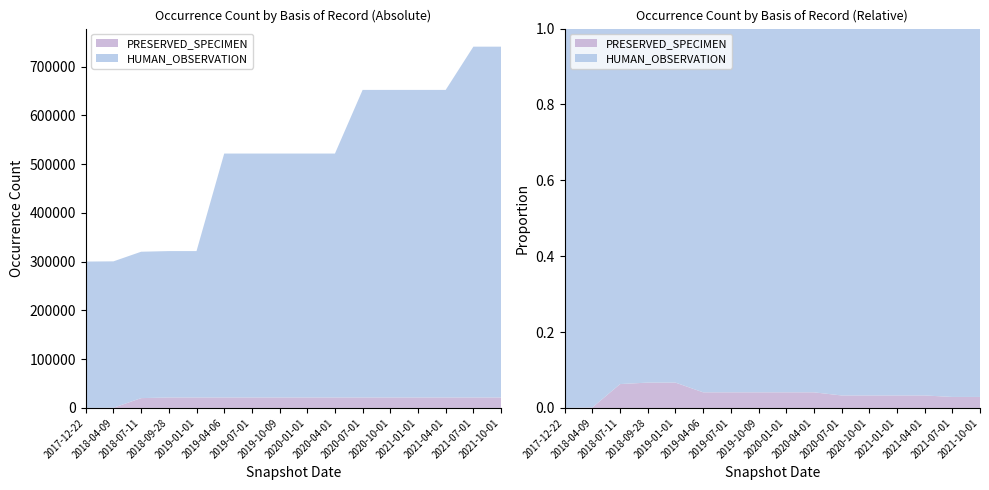

Reading left to right, extract all data points from this chart.

HUMAN_OBSERVATION: 2017-12-22=300328	2018-04-09=300328	2018-07-11=300328	2018-09-28=300328	2019-01-01=300328	2019-04-06=500421	2019-07-01=500421	2019-10-09=500421	2020-01-01=500421	2020-04-01=500421	2020-07-01=631014	2020-10-01=631014	2021-01-01=631014	2021-04-01=631014	2021-07-01=719721	2021-10-01=719721
PRESERVED_SPECIMEN: 2017-12-22=0	2018-04-09=434	2018-07-11=20166	2018-09-28=21498	2019-01-01=21498	2019-04-06=21498	2019-07-01=21498	2019-10-09=21498	2020-01-01=21498	2020-04-01=21498	2020-07-01=21498	2020-10-01=21498	2021-01-01=21498	2021-04-01=21498	2021-07-01=21498	2021-10-01=21498